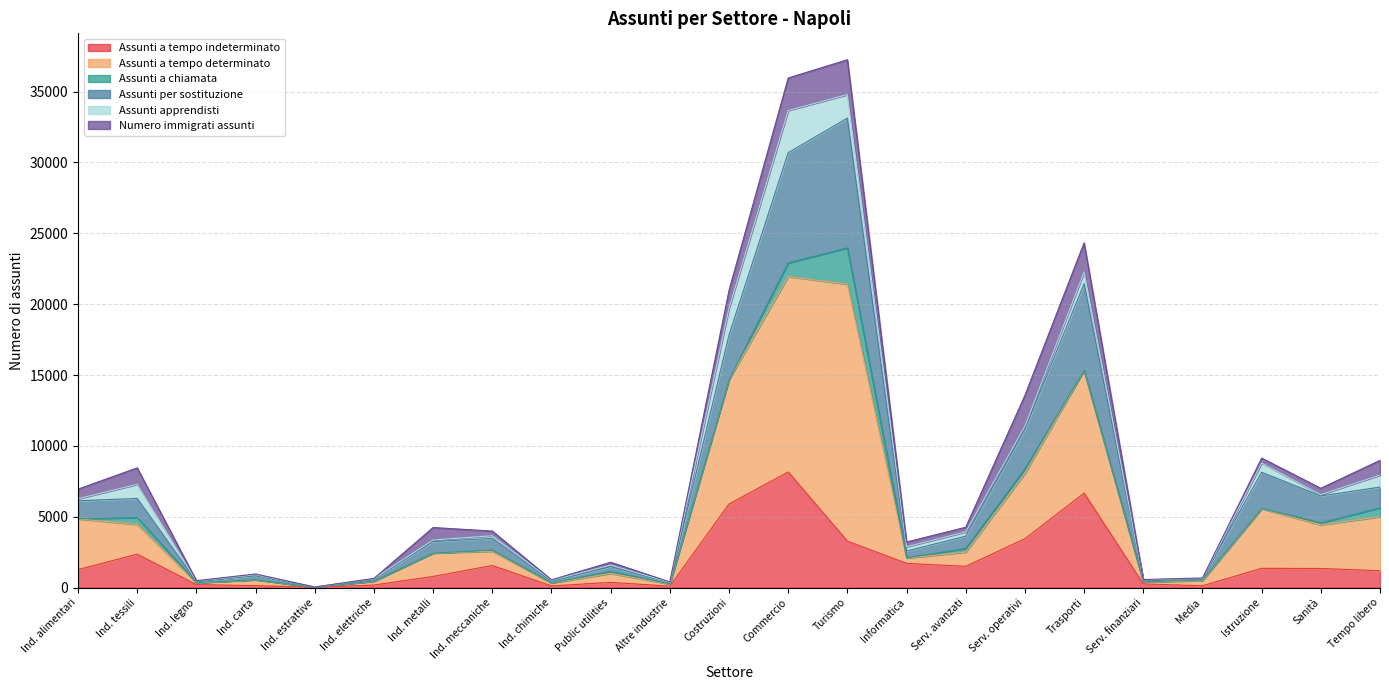

Does the chart have visible grid lines?

Yes